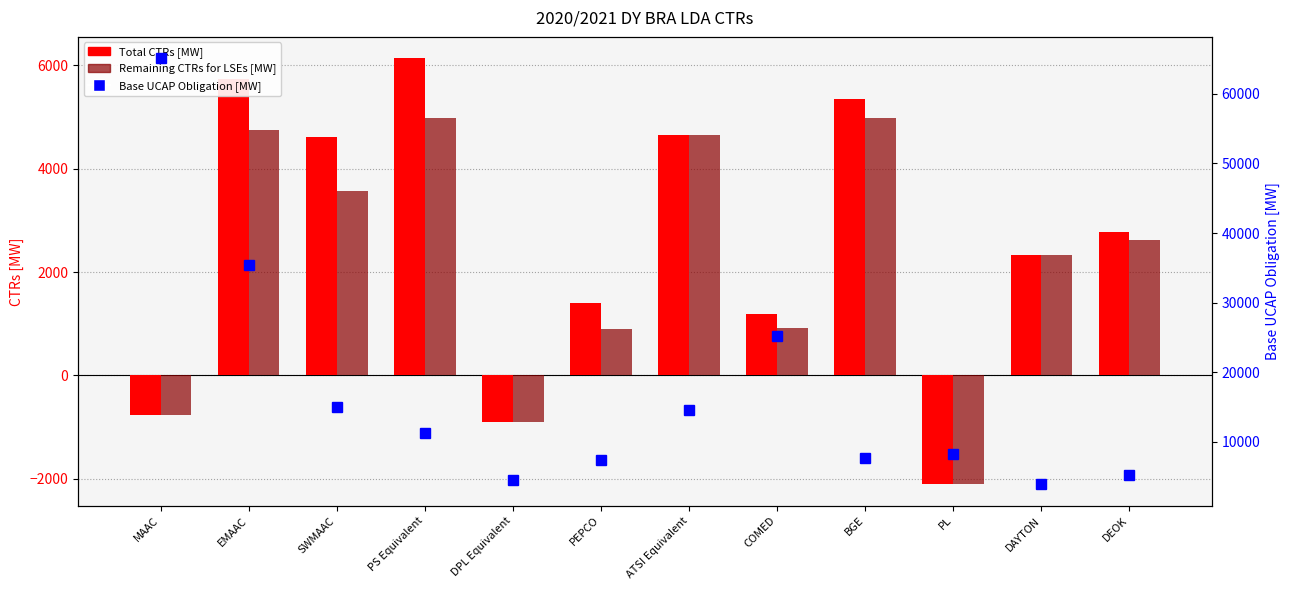

Which label corresponds to the largest value in the chart?

MAAC